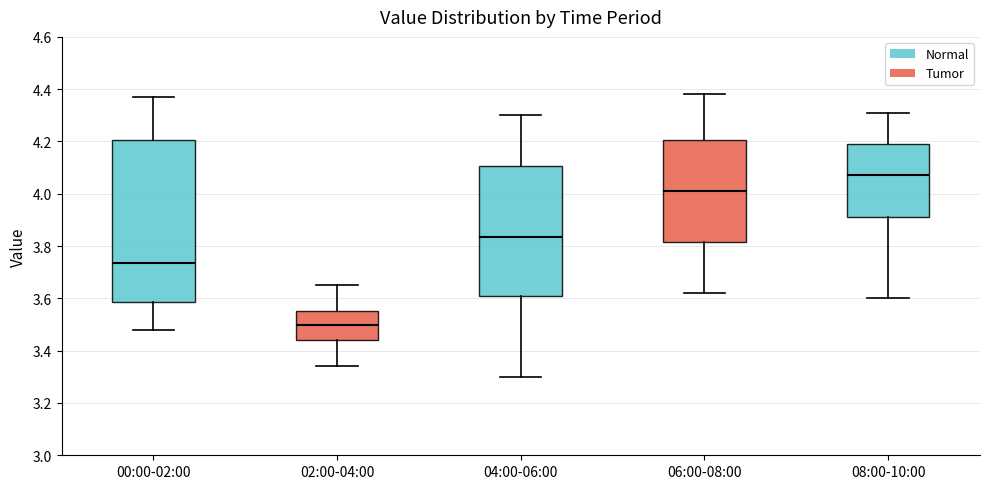

Reading left to right, transcribe this box plot: for each box, give where its median line is, the range the box spans, and where its two whiskers end, as read against the y-axis. The values are not printed on the chart, so give them approximately, as read against the axis.

00:00-02:00: median 3.74, box 3.58 to 4.20, whiskers 3.48 to 4.38
02:00-04:00: median 3.50, box 3.44 to 3.56, whiskers 3.34 to 3.66
04:00-06:00: median 3.84, box 3.62 to 4.10, whiskers 3.30 to 4.30
06:00-08:00: median 4.02, box 3.82 to 4.20, whiskers 3.62 to 4.38
08:00-10:00: median 4.08, box 3.92 to 4.20, whiskers 3.60 to 4.32